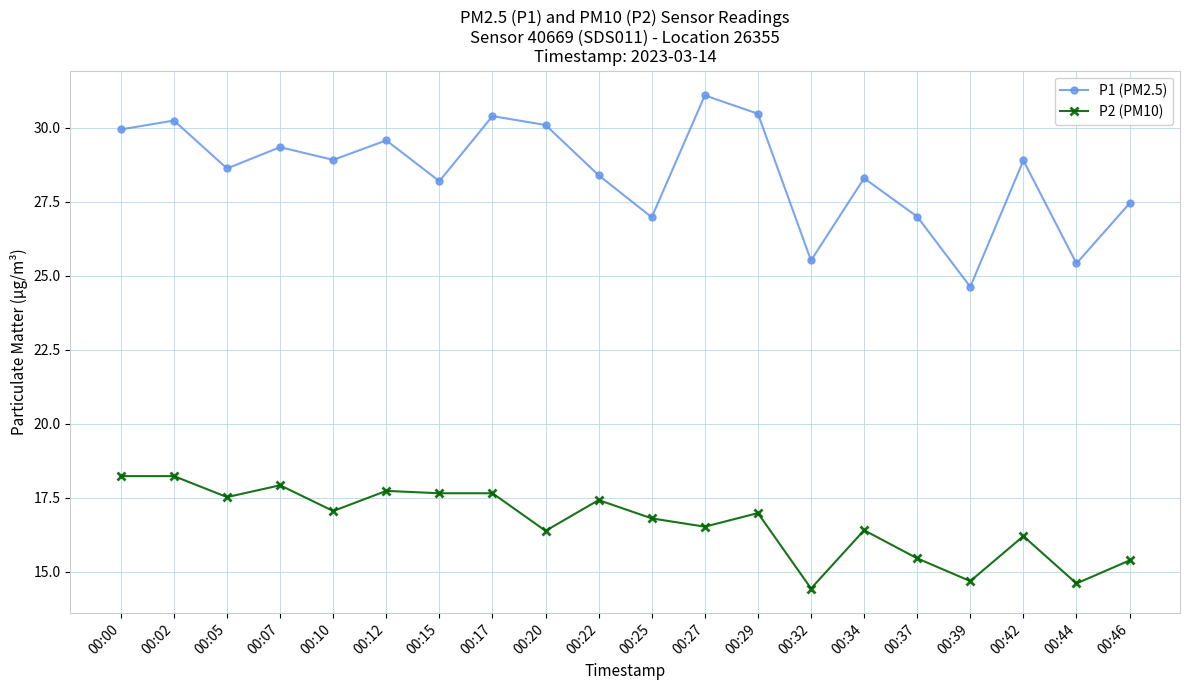

What is the spread (max minus min) of values at 00:44?

10.8